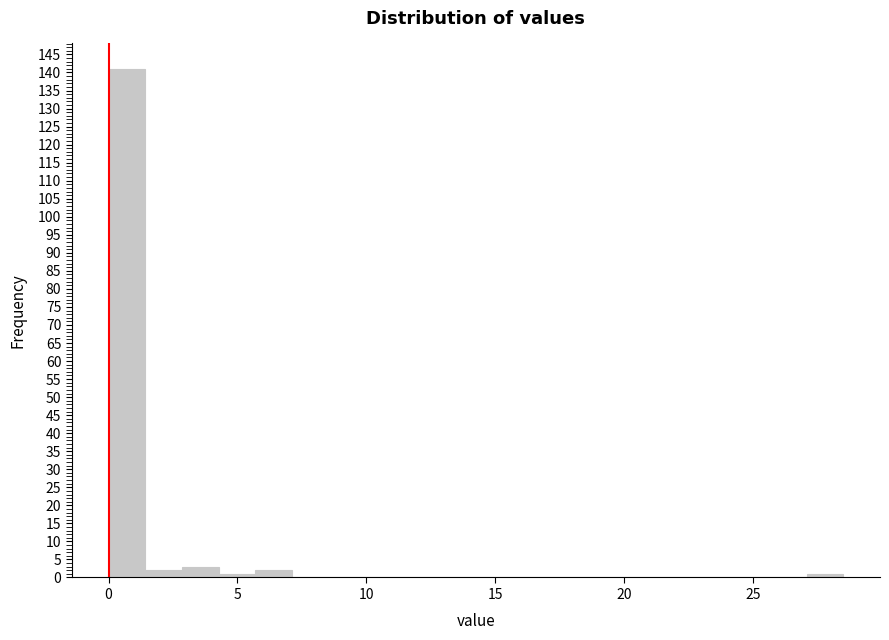

Around what value on the x-axis is the tallest bar? Give the approximate position of its centre, as read against the axis.

0.5